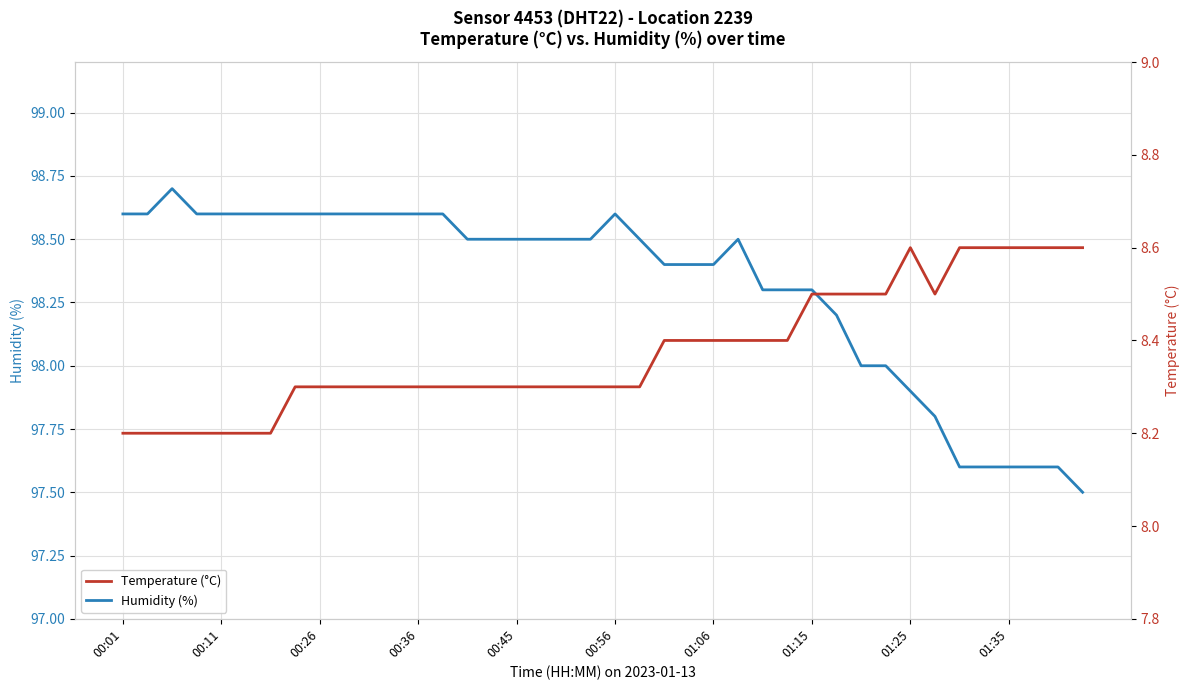

Does the chart have visible grid lines?

Yes